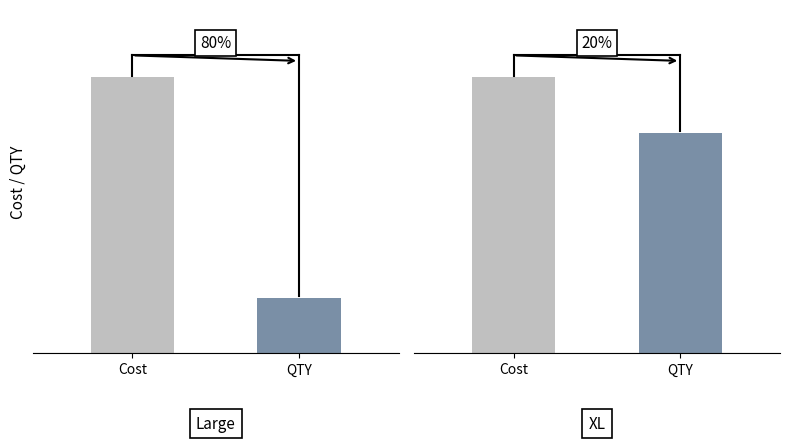

At which label is Cost closest to 15?

Large